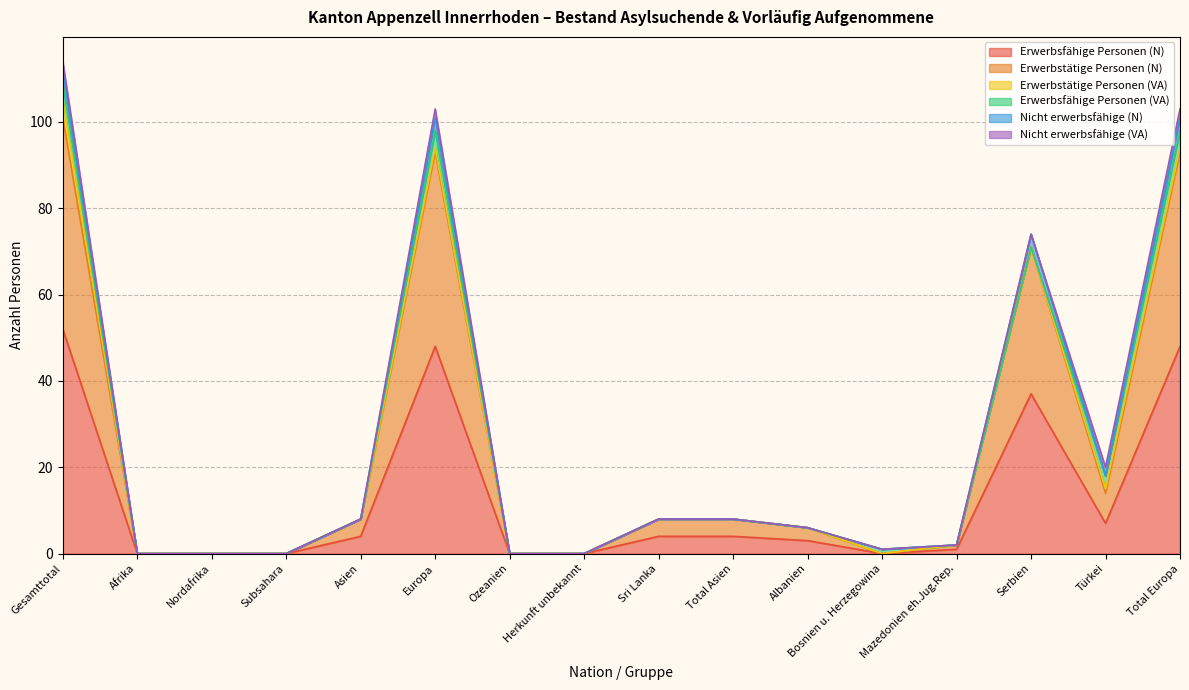

Between Gesamttotal and Nordafrika, which is larger?

Gesamttotal